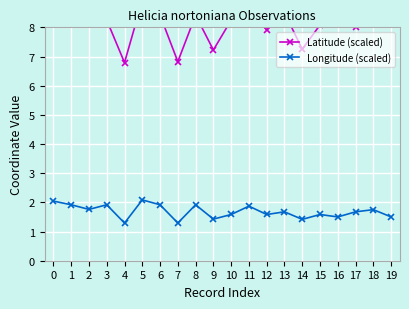

How many series are shown in this chart?

2